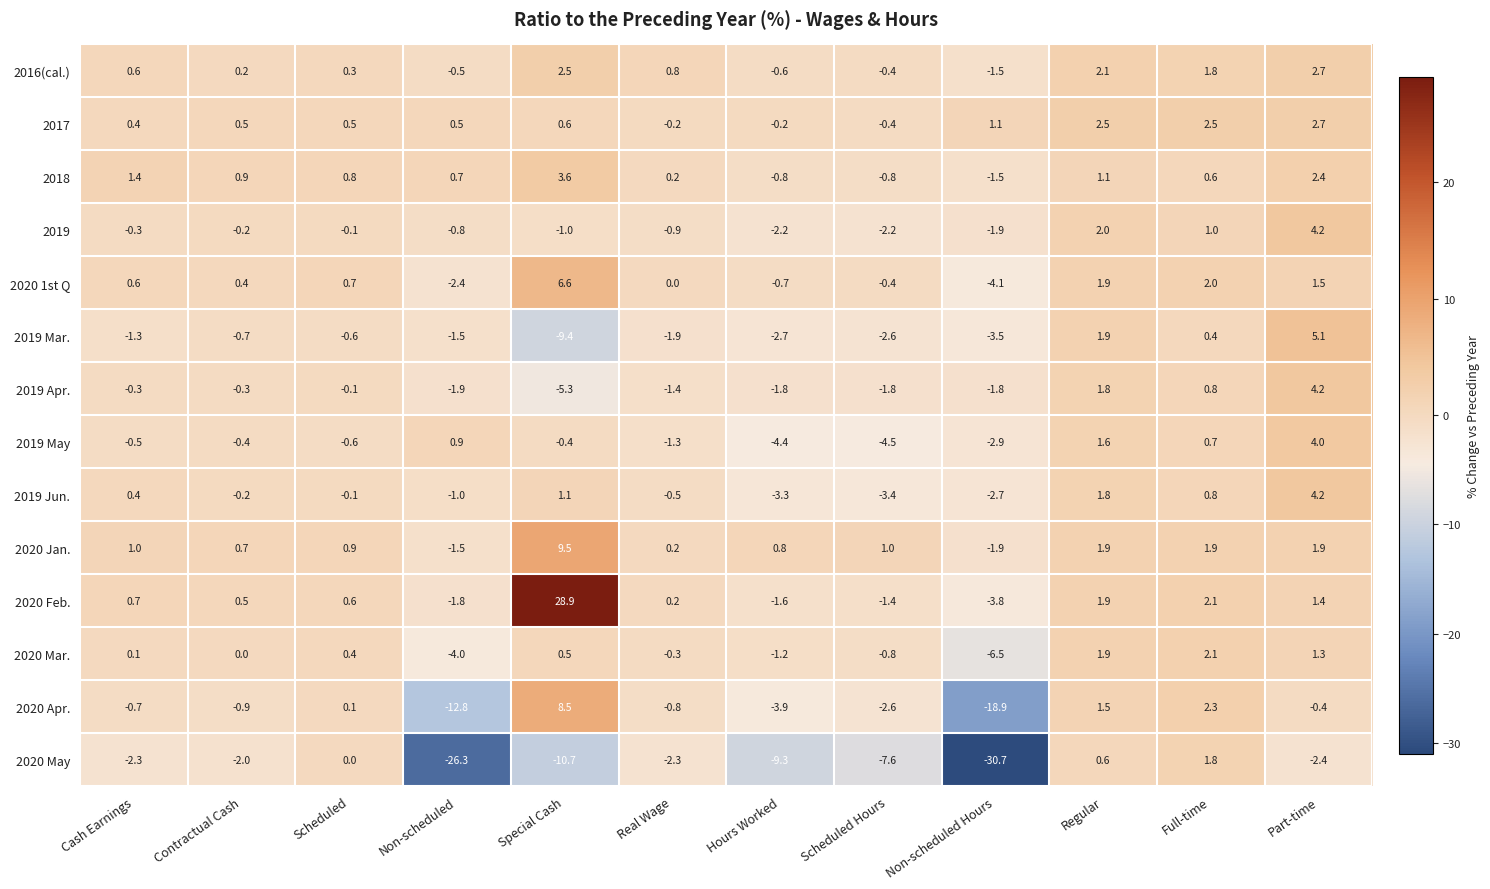

Rank the categories by 2019 Mar. value from lowest to highest.

Special Cash, Non-scheduled Hours, Hours Worked, Scheduled Hours, Real Wage, Non-scheduled, Cash Earnings, Contractual Cash, Scheduled, Full-time, Regular, Part-time